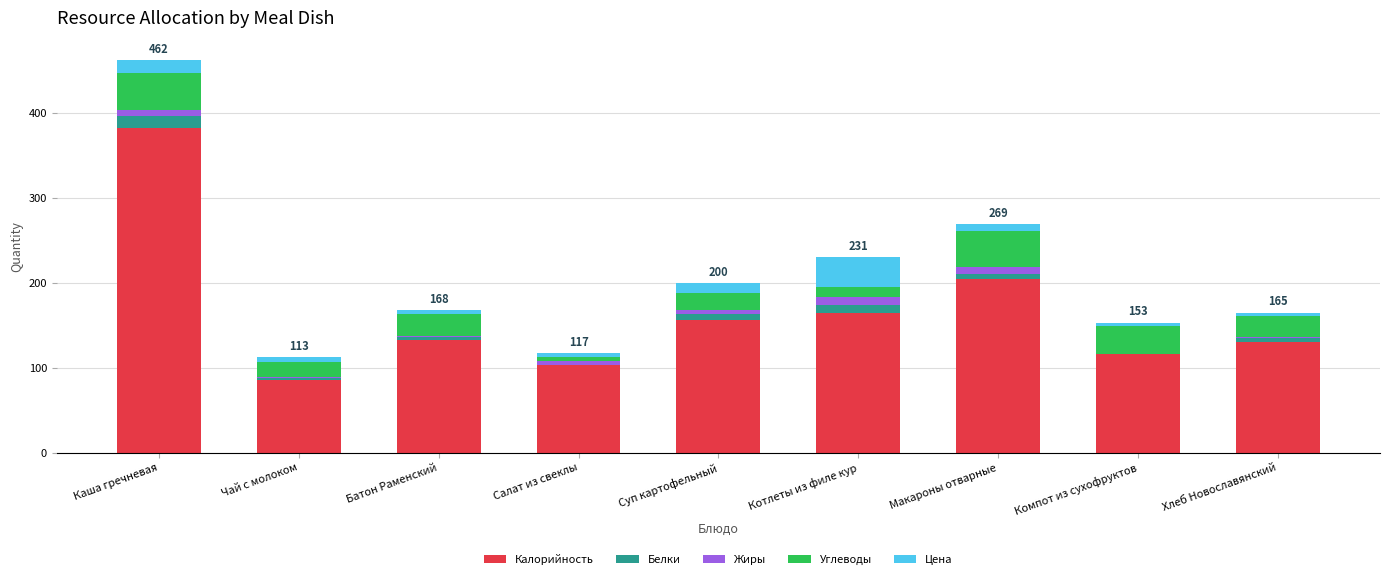

Where is Калорийность nearest to the value 234?

Макароны отварные